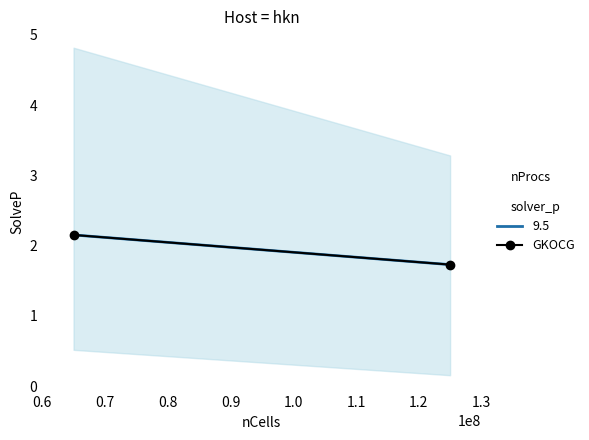

How many data points are above 2?

1